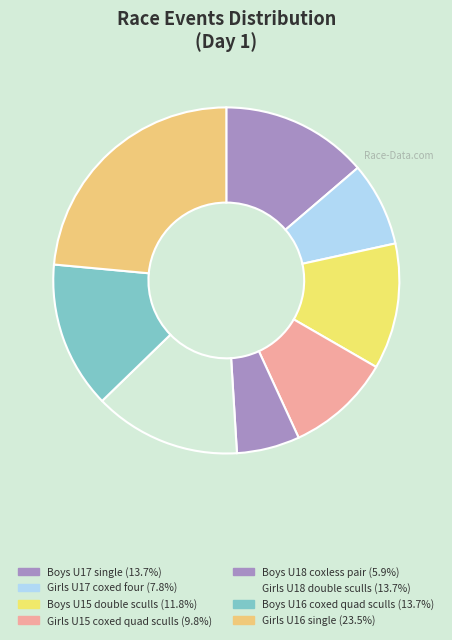

What is the change in value from Boys U17 single to Girls U15 coxed quad sculls?

-2